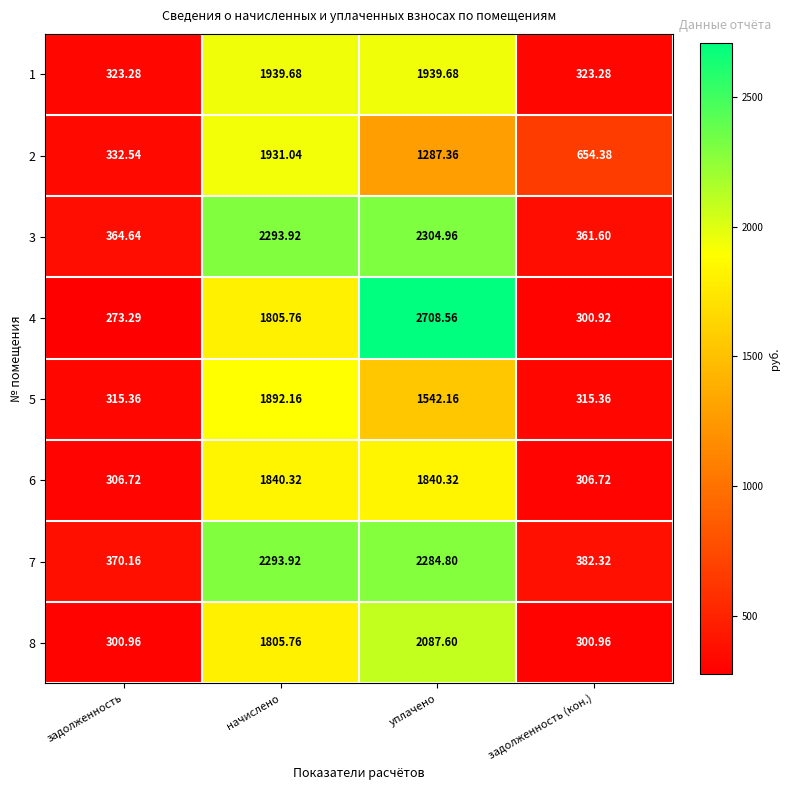

At which category does the chart reach its minimum across all series?

задолженность